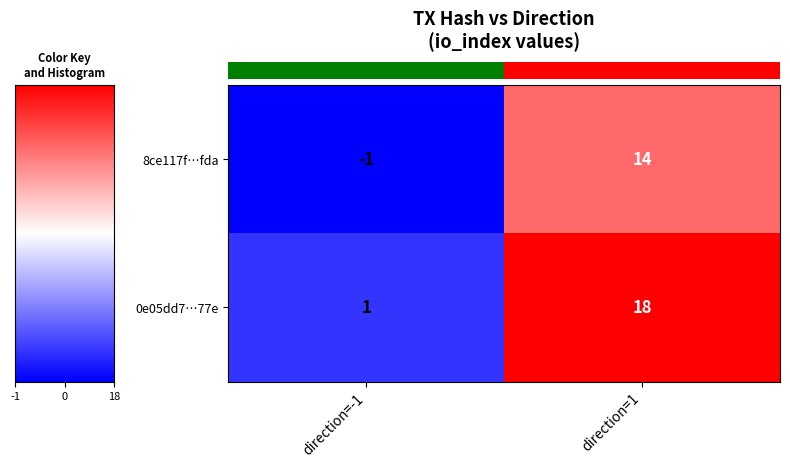

Rank the series by their maximum value, from lowest to highest.

8ce117f…fda, 0e05dd7…77e